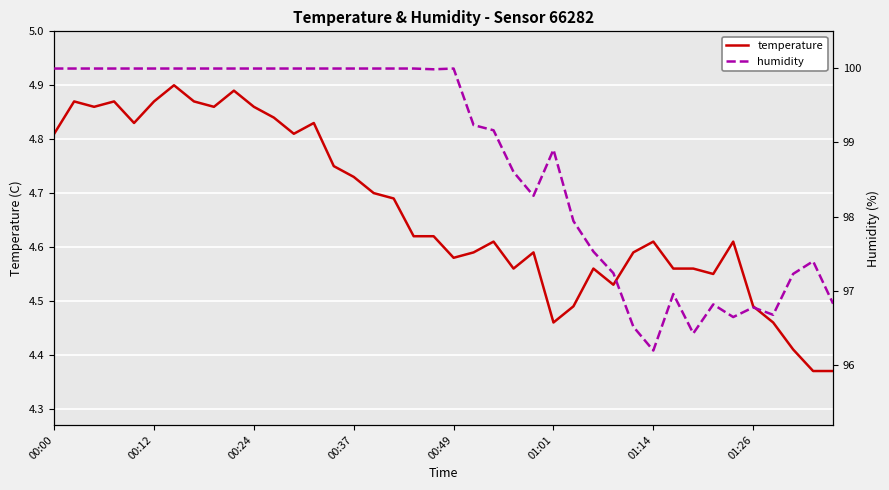

Reading left to right, transcribe all the data shown in this chart.

temperature: 4.8	4.9	4.9	4.9	4.8	4.9	4.9	4.9	4.9	4.9	4.9	4.8	4.8	4.8	4.8	4.7	4.7	4.7	4.6	4.6	4.6	4.6	4.6	4.6	4.6	4.5	4.5	4.6	4.5	4.6	4.6	4.6	4.6	4.5	4.6	4.5	4.5	4.4	4.4	4.4
humidity: 100.0	100.0	100.0	100.0	100.0	100.0	100.0	100.0	100.0	100.0	100.0	100.0	100.0	100.0	100.0	100.0	100.0	100.0	100.0	100.0	100.0	99.2	99.2	98.6	98.3	98.9	97.9	97.5	97.2	96.5	96.2	97.0	96.4	96.8	96.7	96.8	96.7	97.2	97.4	96.8